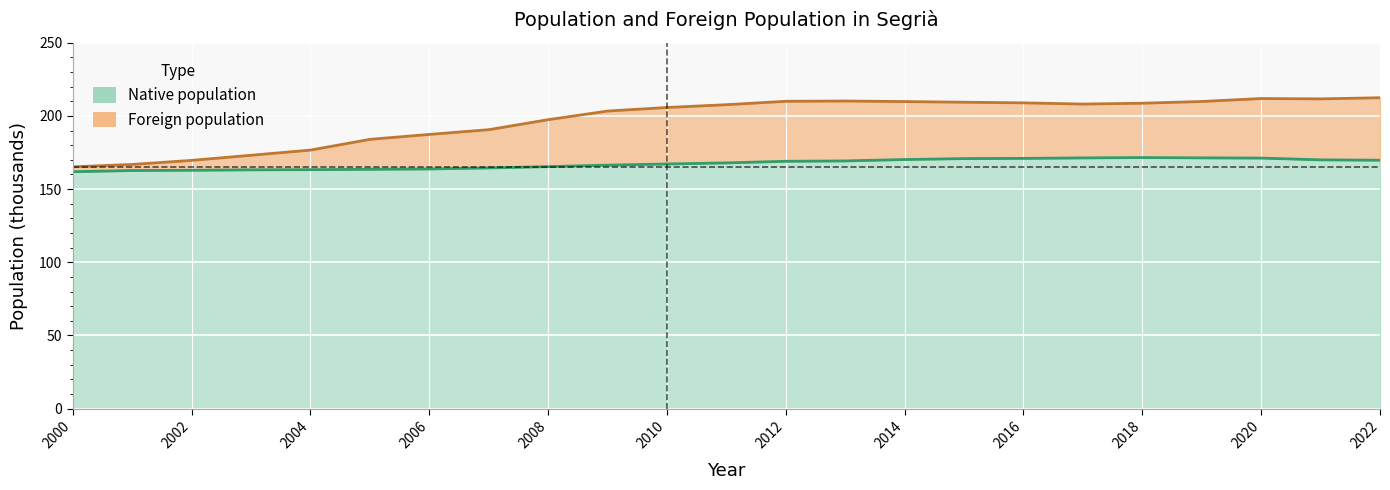

Rank the categories by value from lowest to highest.

2000, 2001, 2002, 2003, 2004, 2005, 2006, 2007, 2008, 2009, 2010, 2011, 2017, 2018, 2016, 2015, 2014, 2019, 2012, 2013, 2021, 2020, 2022